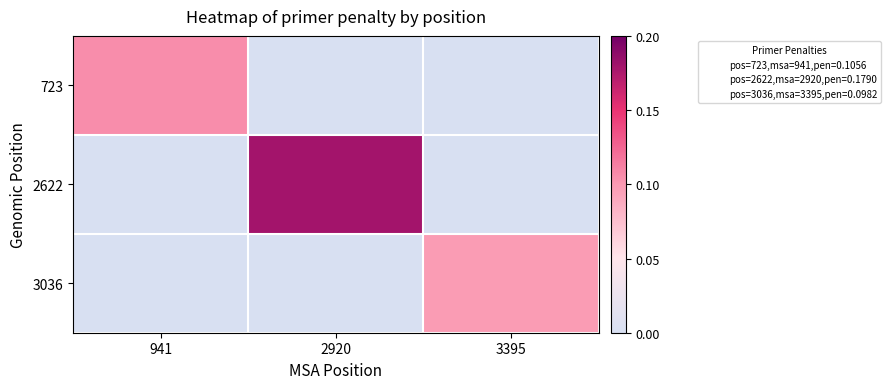

Reading right to left, list all the values displayed in this chart.

723: 3395=0.0	2920=0.0	941=0.1
2622: 3395=0.0	2920=0.2	941=0.0
3036: 3395=0.1	2920=0.0	941=0.0